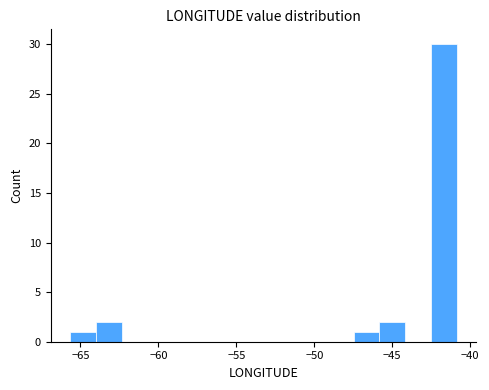

Around what value on the x-axis is the tallest bar? Give the approximate position of its centre, as read against the axis.

-41.5